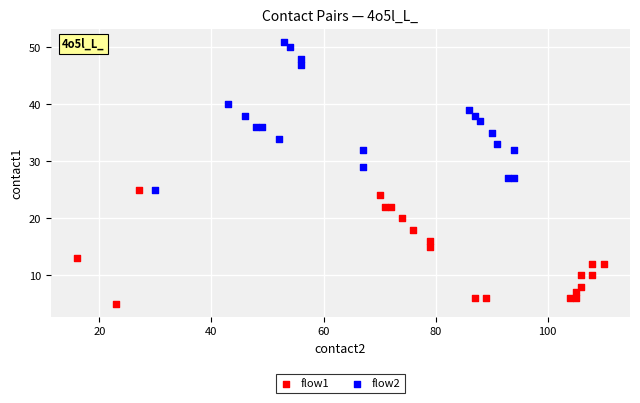

Which series contains the lowest Y value?

flow1